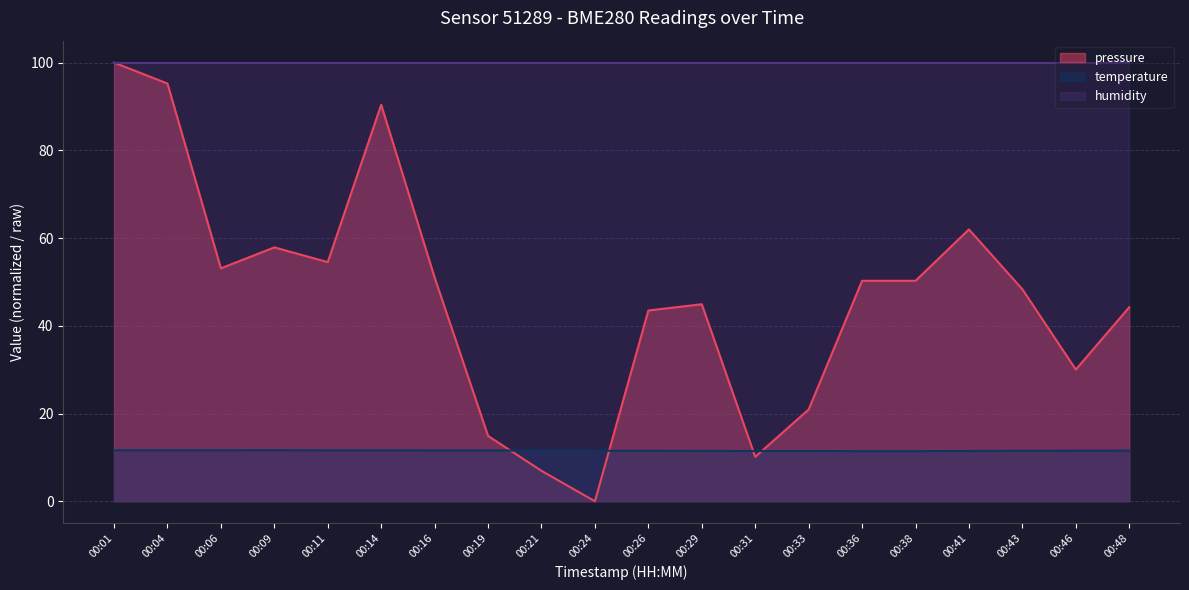

At which category does temperature reach its first local peak?

00:09